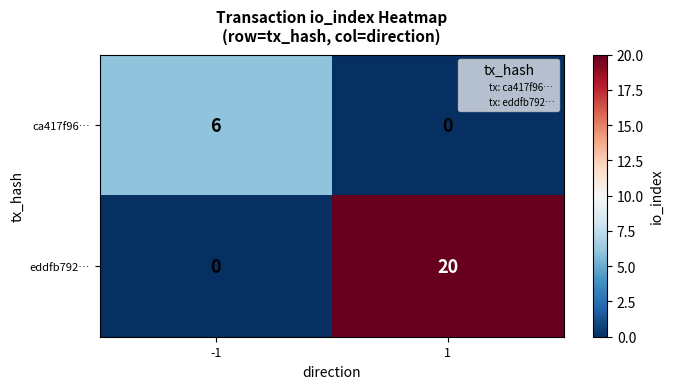

What is the sum of the ca417f96… values at -1 and 1?

6